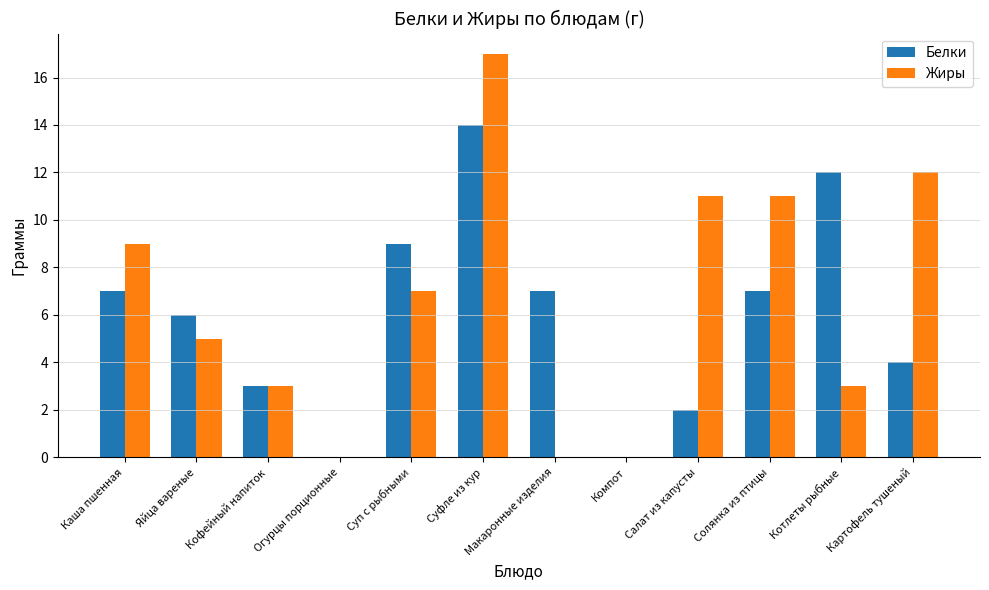

Which series has the widest spread of values?

Жиры